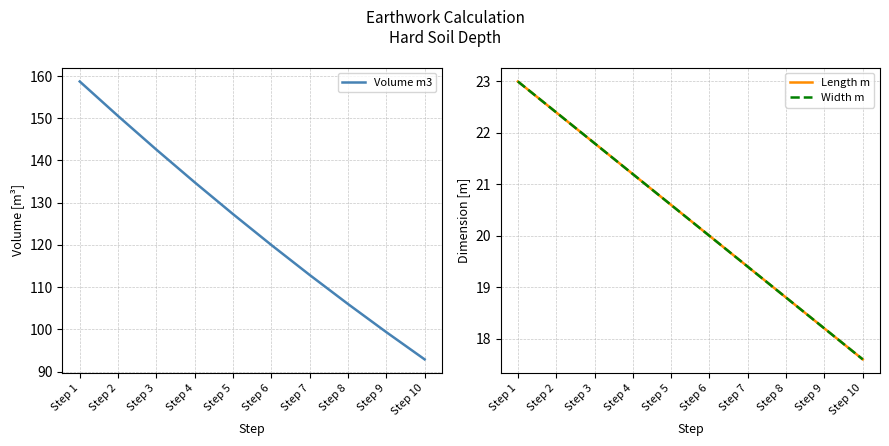

What is the difference between the maximum and minimum values in the Width m series?

5.4